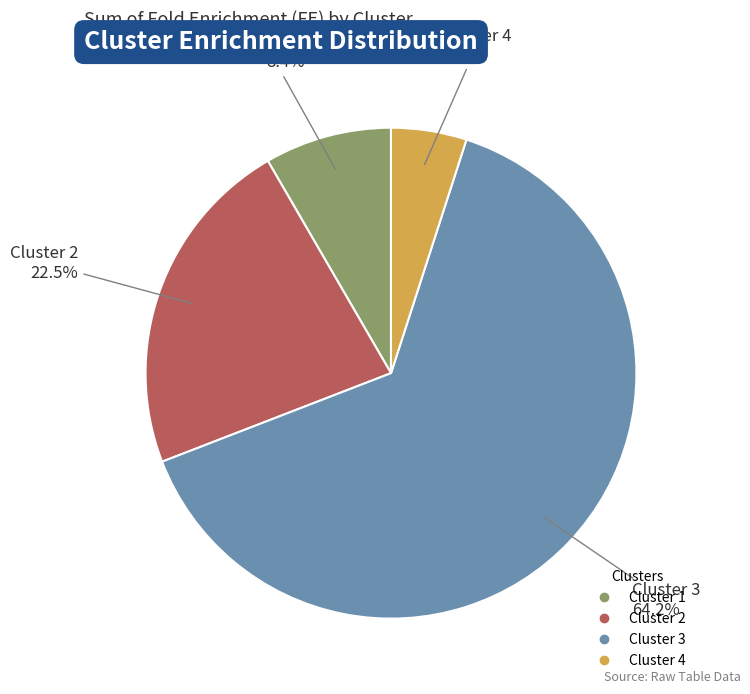

To the nearest percent, what percentage of the pie is Cluster 4?

5%